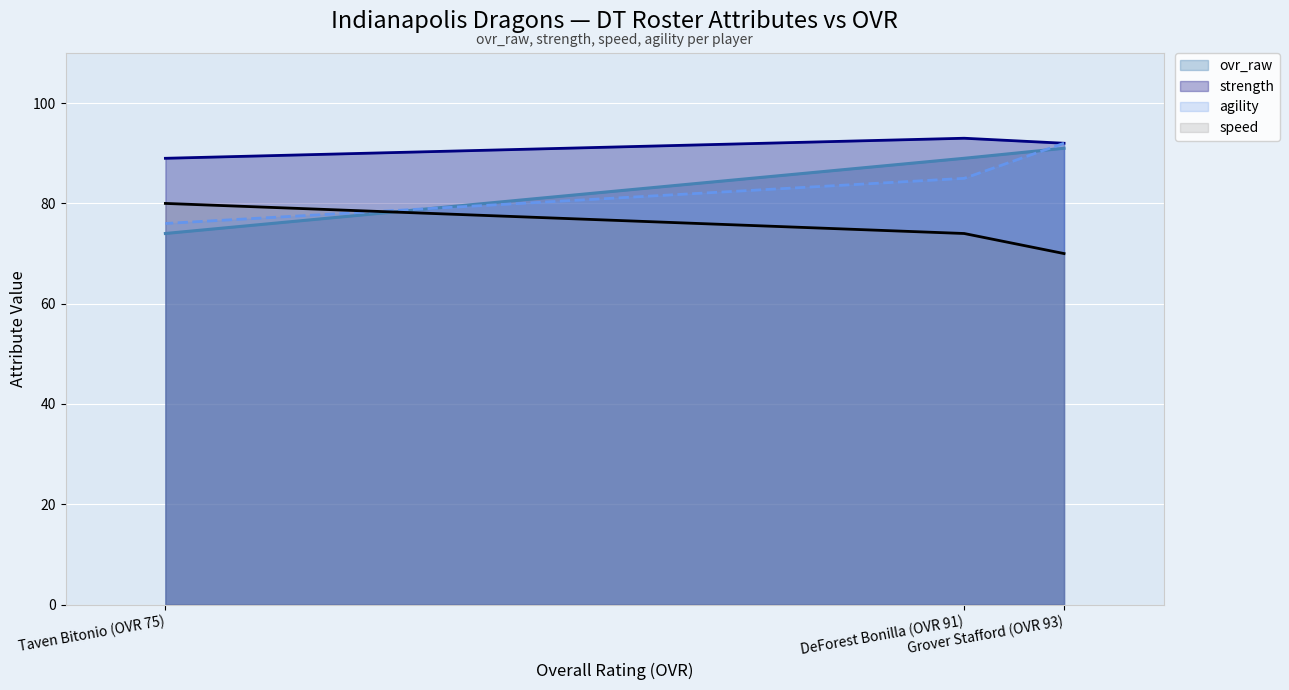

At how many categories does at least one series exceed 79?

3